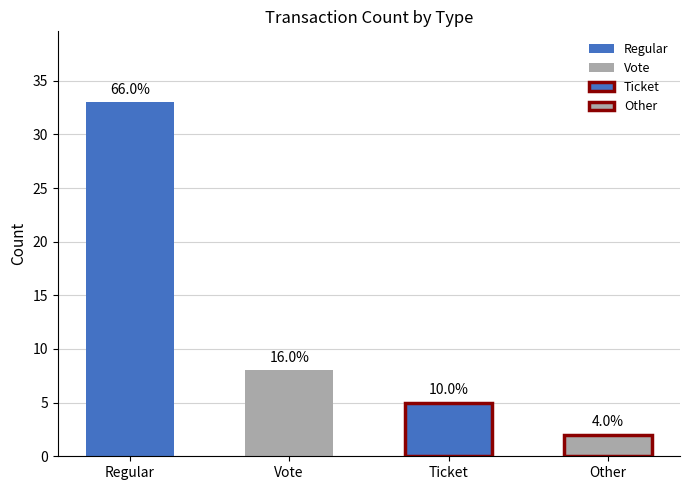

Which has a higher value, Vote or Other?

Vote